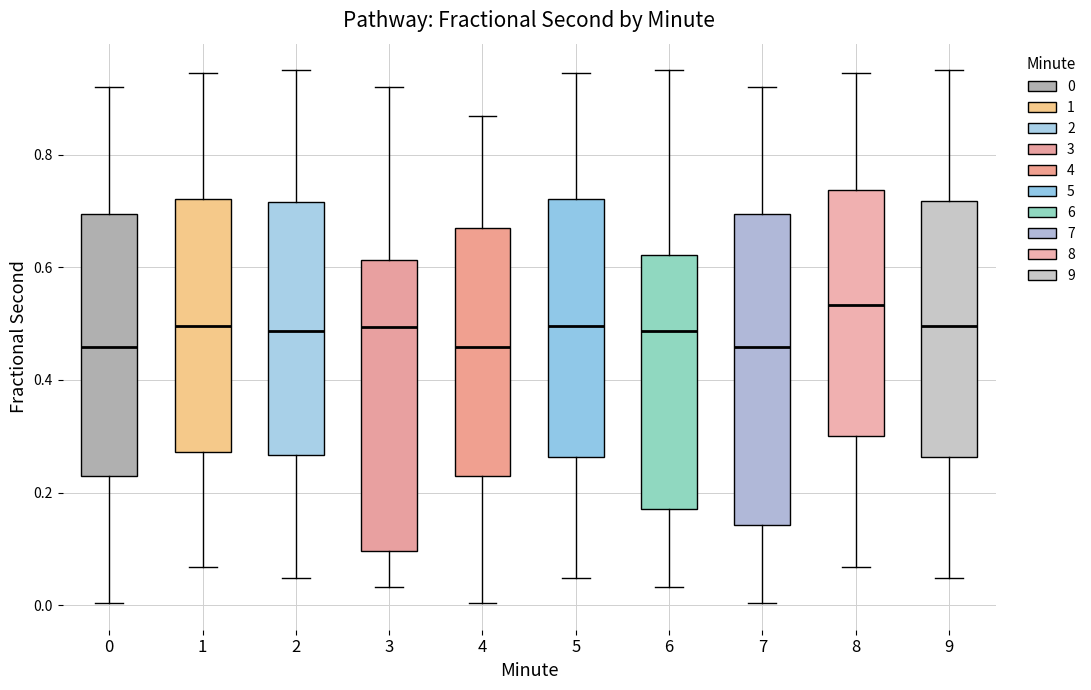

Where does the median line of the box at x = 4 sit on the y-axis? The values are not printed on the chart, so give them approximately, as read against the axis.

0.46